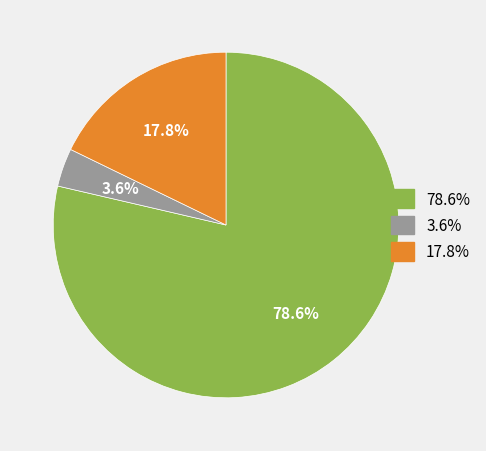

Rank the categories by value from highest to lowest.

78.6%, 17.8%, 3.6%